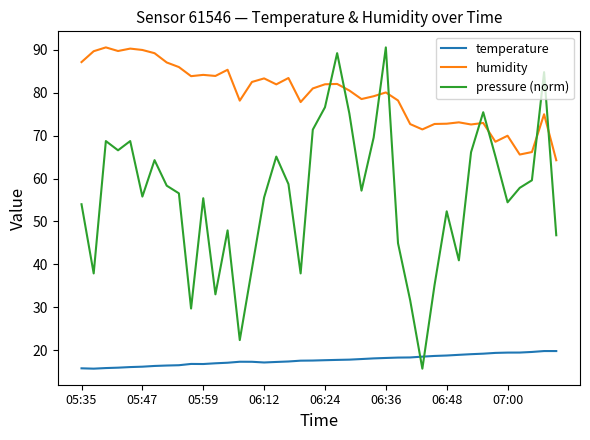

True or false: humidity and temperature cross at least once.

False